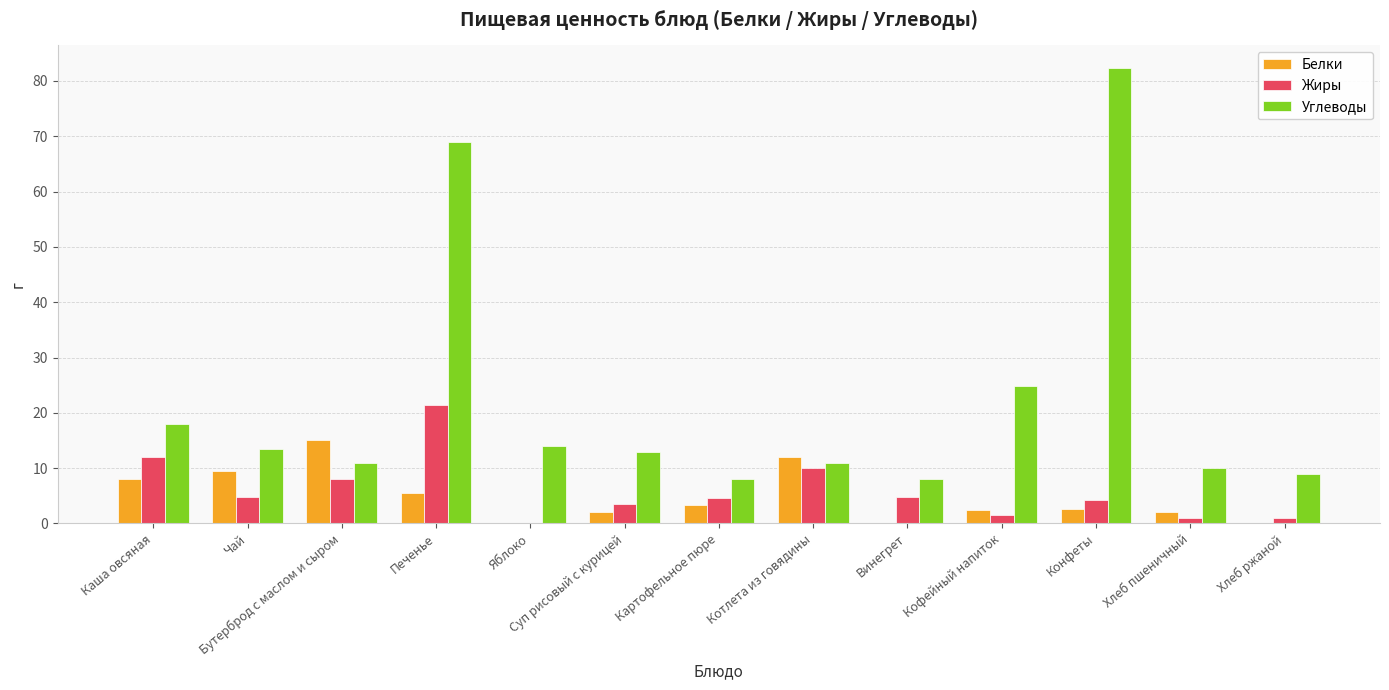

How many categories are shown in the chart?

13